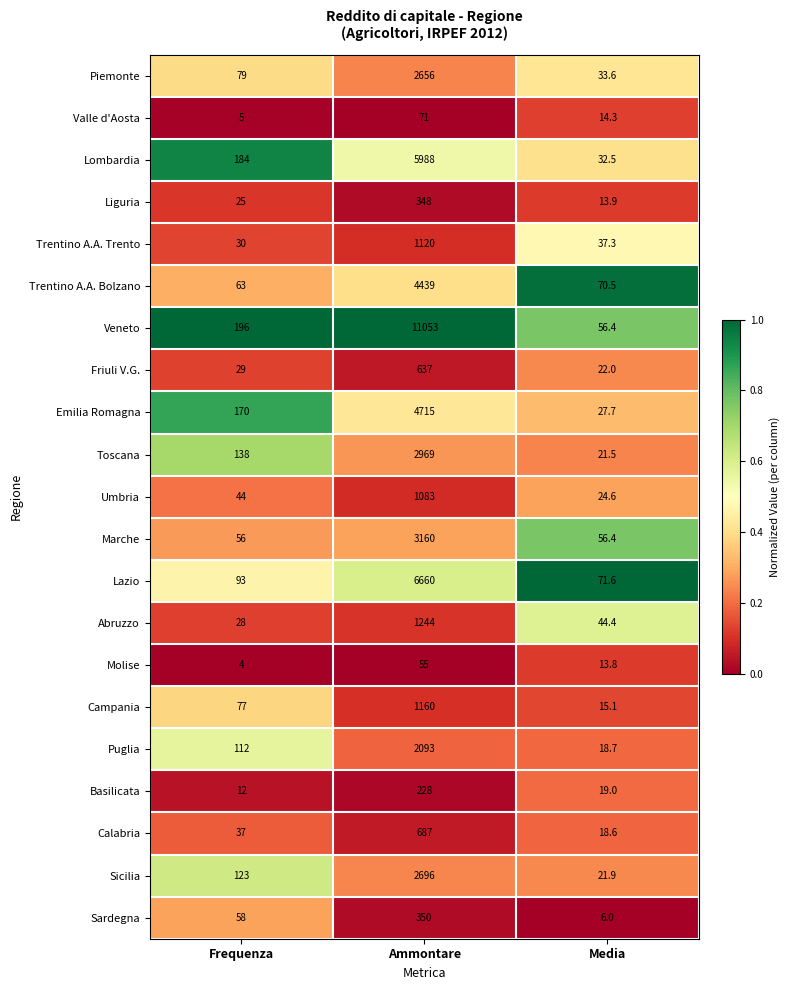

Which label corresponds to the largest value in the chart?

Ammontare